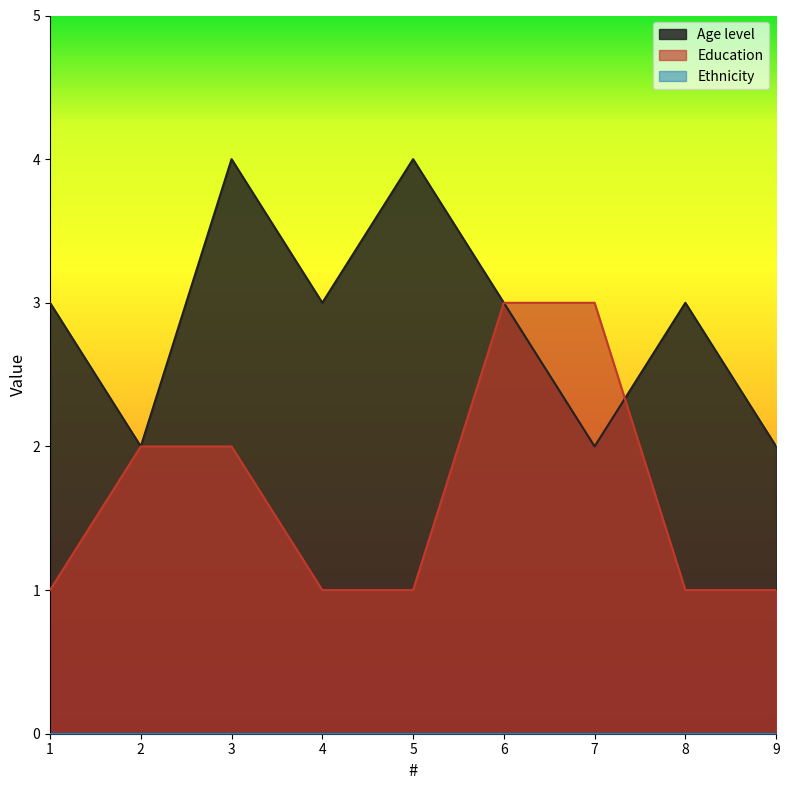

Between 6 and 8, which series saw the biggest shift?

Education